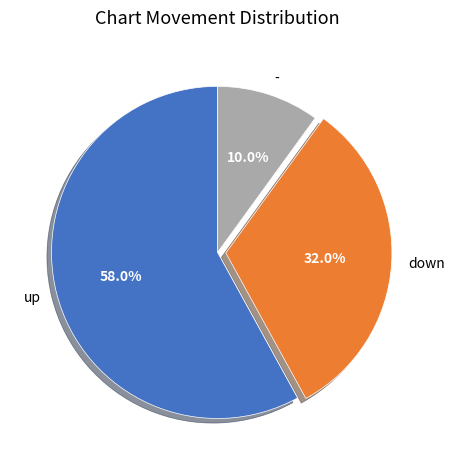

Which category has the biggest portion of the pie?

up